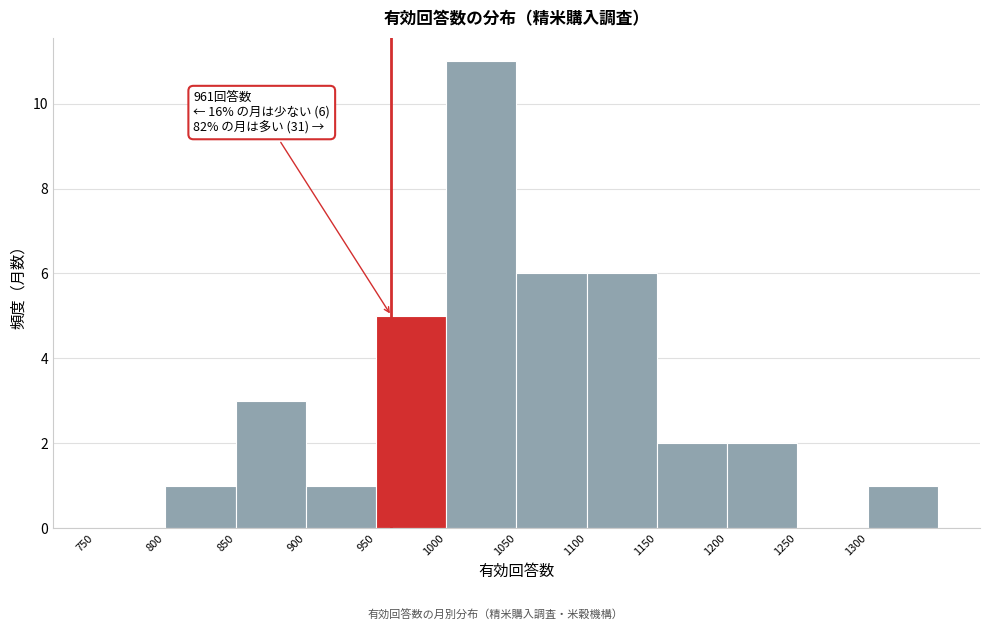

Over which range of the x-axis is the bar tallest?

1000 to 1050